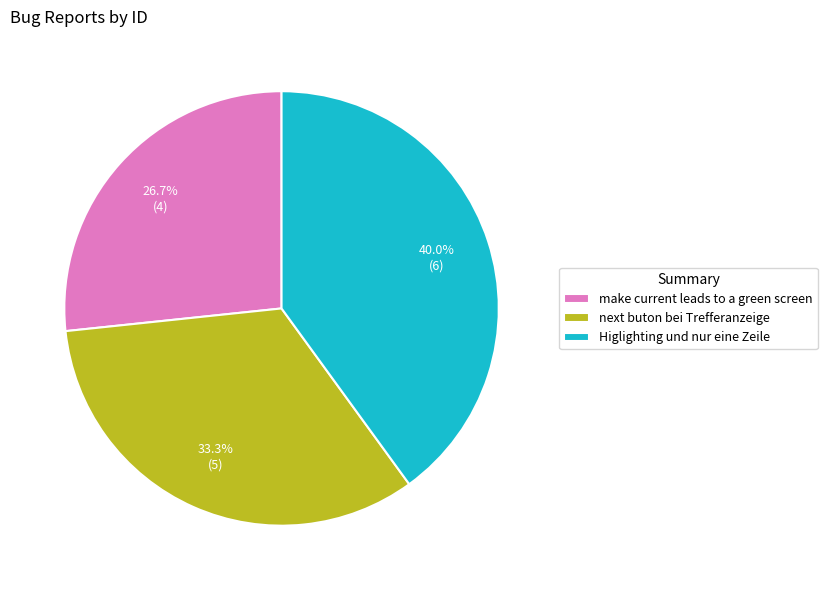

How many segments does this pie chart have?

3